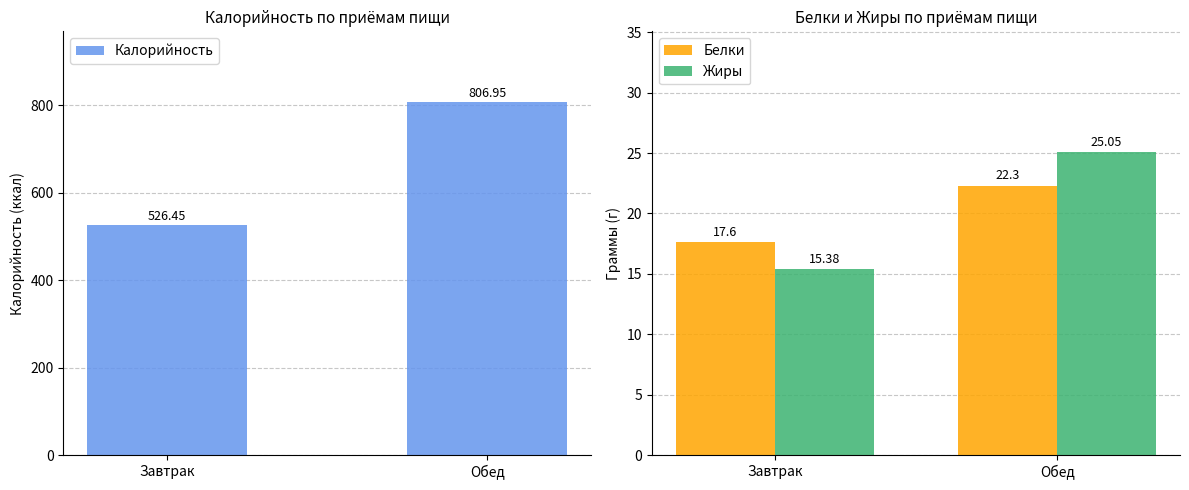

What is the lowest value of the Калорийность series?

526.5